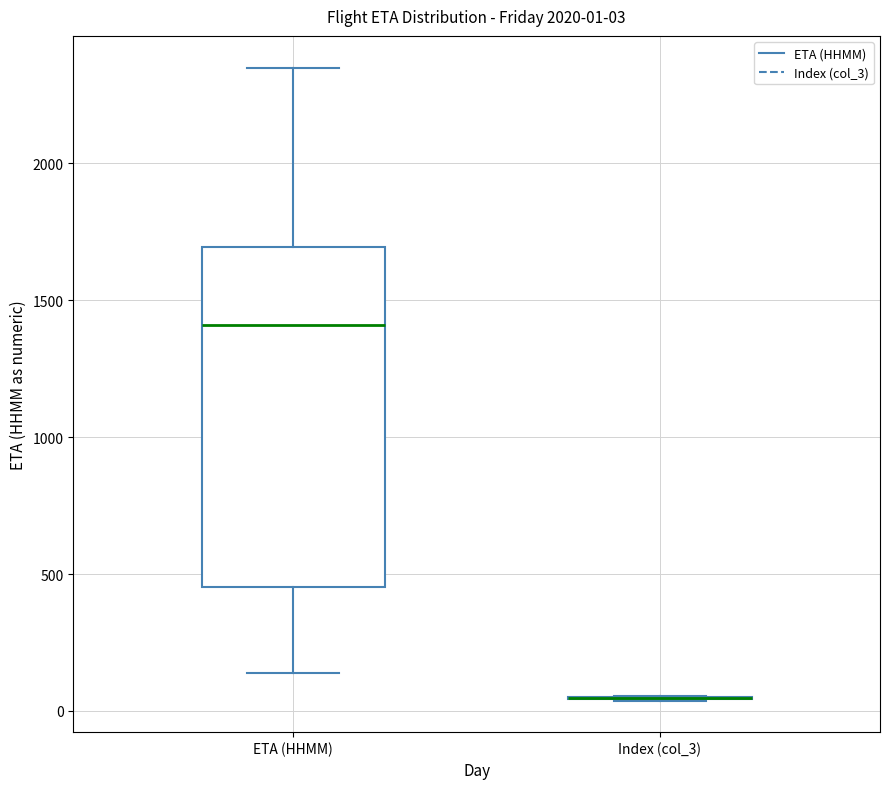

Comparing the boxes themselves (not the whiskers), which one is the tallest?

ETA (HHMM)